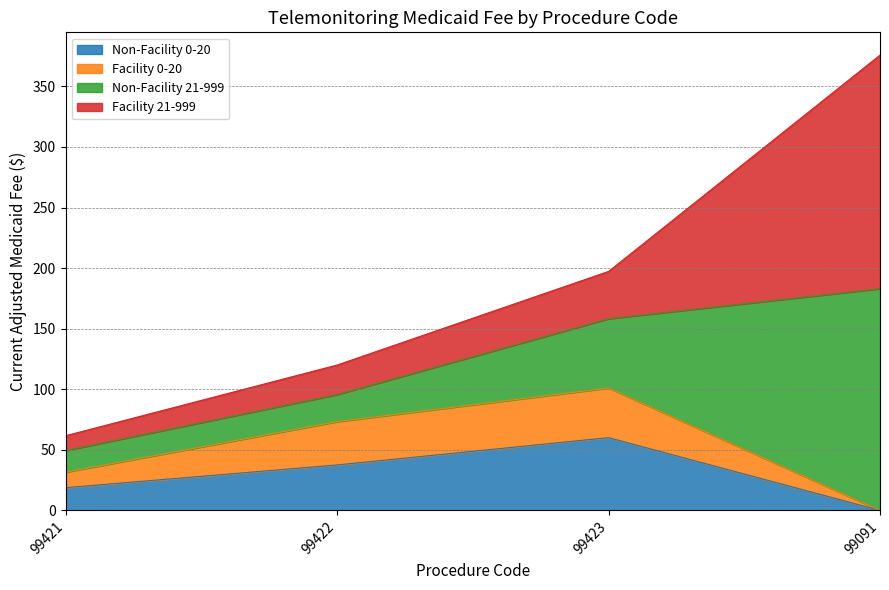

True or false: Facility 0-20 and Non-Facility 0-20 intersect in this chart.

False